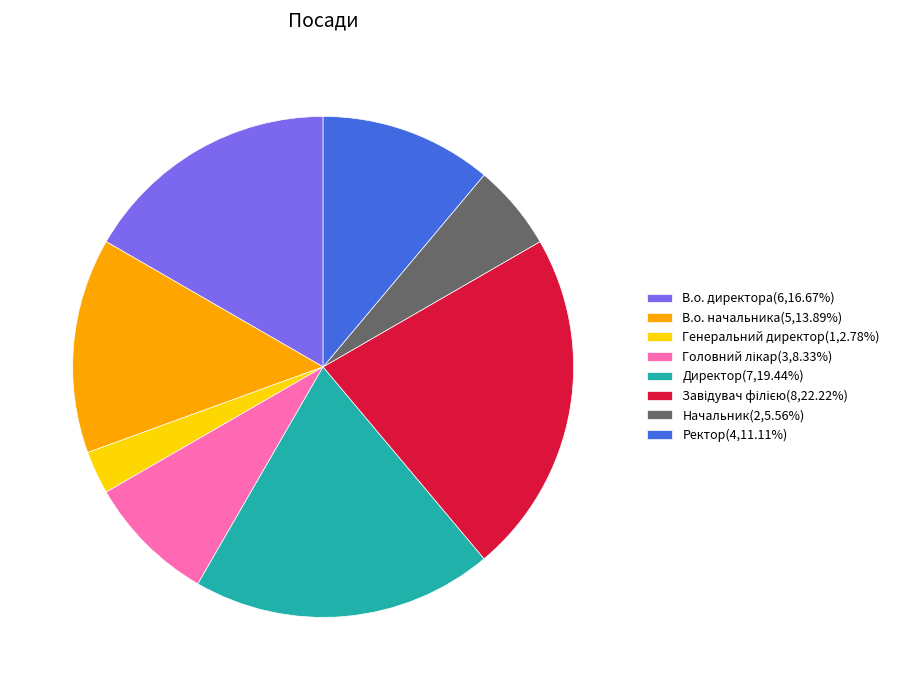

What is the ratio of the value at В.о. директора(6,16.67%) to the value at Генеральний директор(1,2.78%)?

6.0